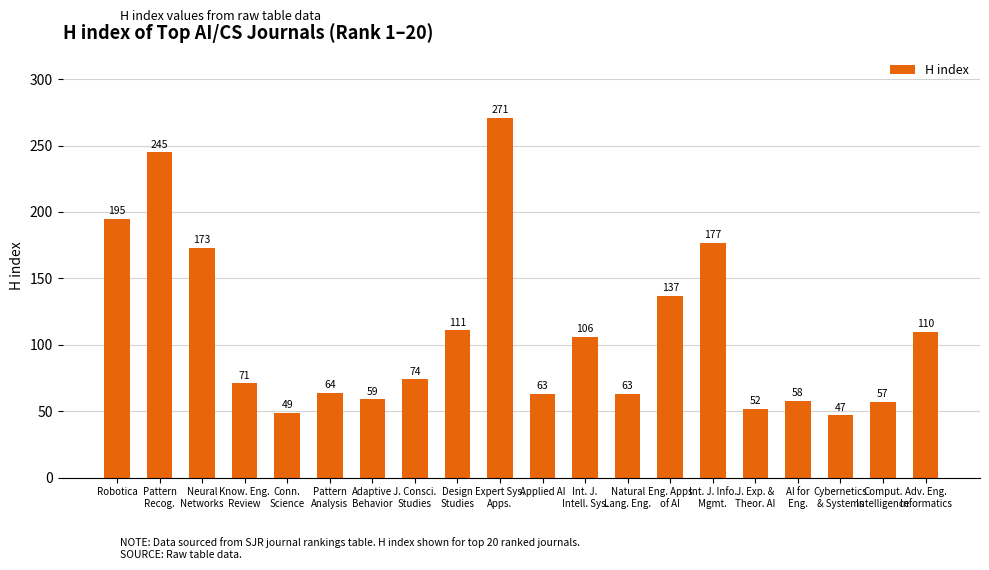

Read the value at Natural
Lang. Eng., to the nearest 5.

65